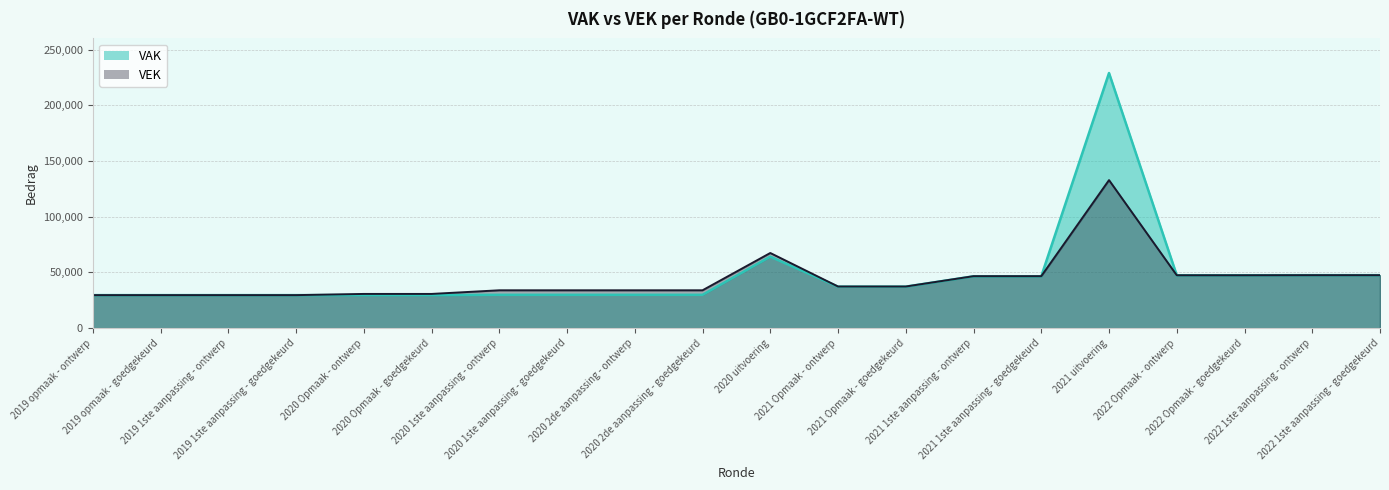

The value of VAK at 2020 2de aanpassing - ontwerp is 20856. True or false?

False